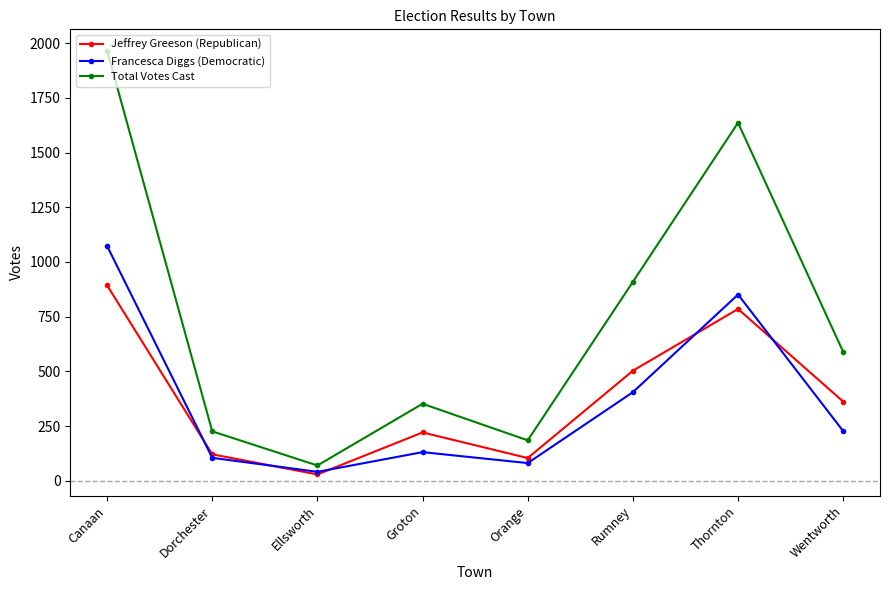

What is the smallest value displayed?

29